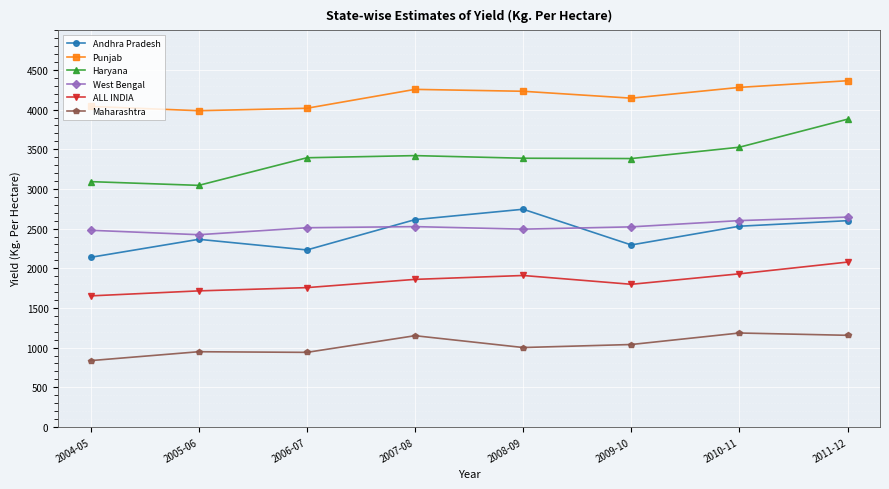

Is it true that Maharashtra equals 1150 at 2007-08?

True